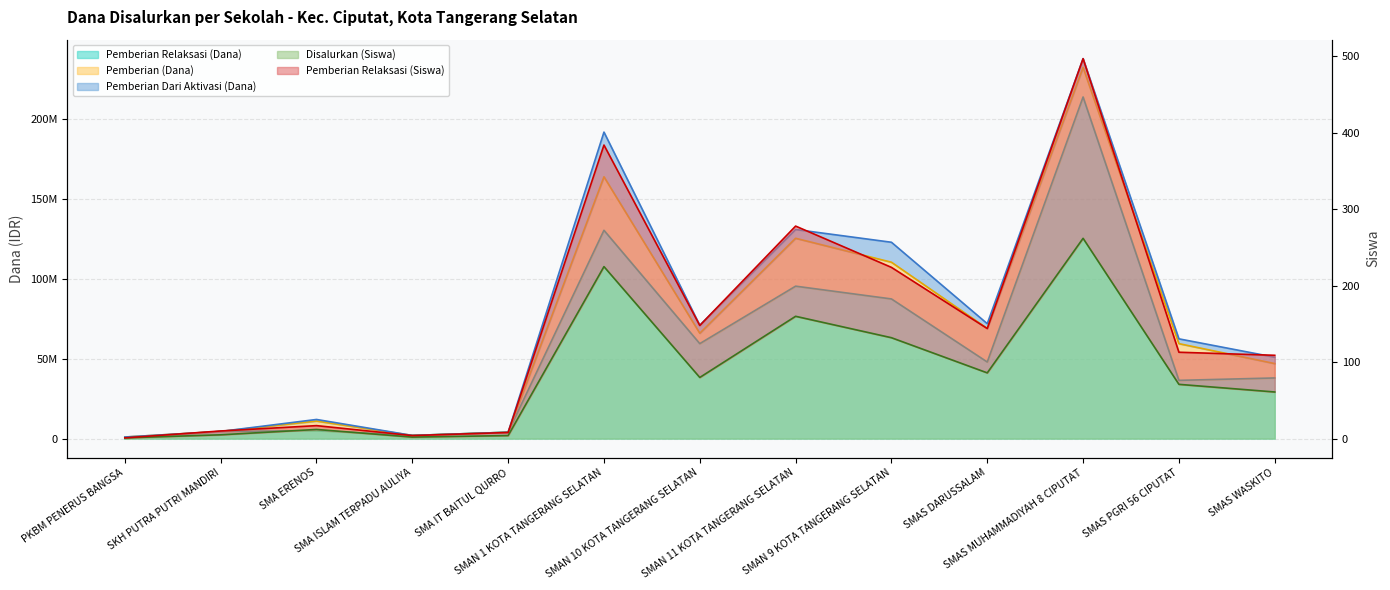

Is the value of Pemberian Relaksasi (Dana) at SMA ERENOS greater than the value of Pemberian Relaksasi (Siswa) at SMAS MUHAMMADIYAH 8 CIPUTAT?

Yes